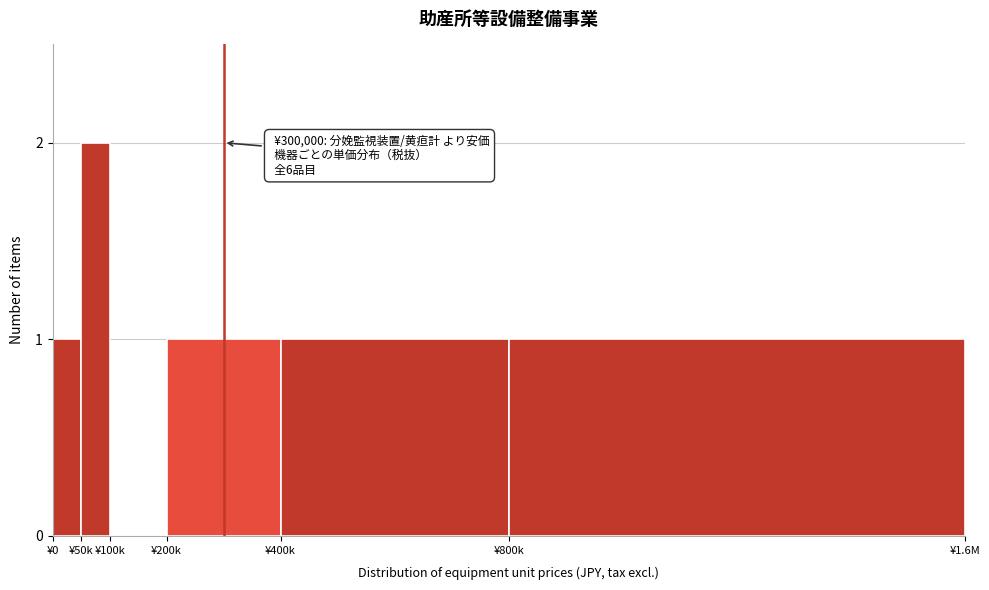

Reading left to right, what are all the values shown in this chart?

¥0=1	¥50k=2	¥100k=0	¥200k=1	¥400k=1	¥800k=1